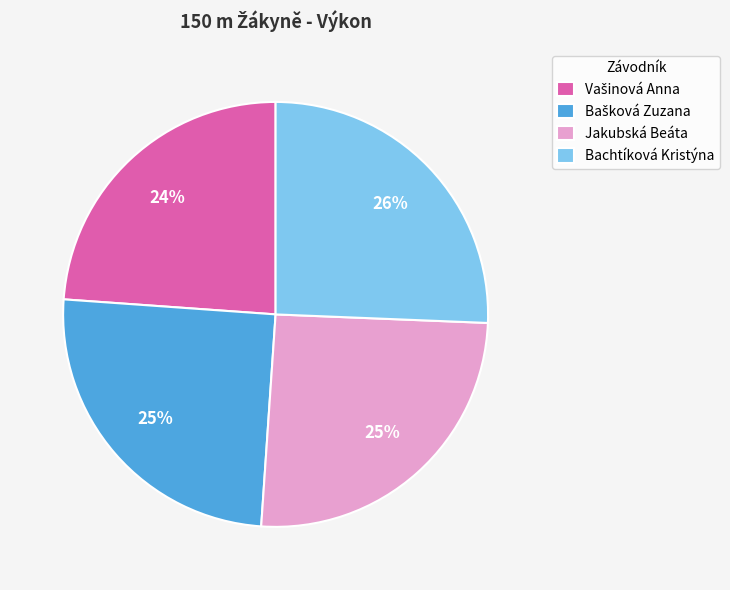

What is the ratio of the value at Bachtíková Kristýna to the value at Jakubská Beáta?

1.0